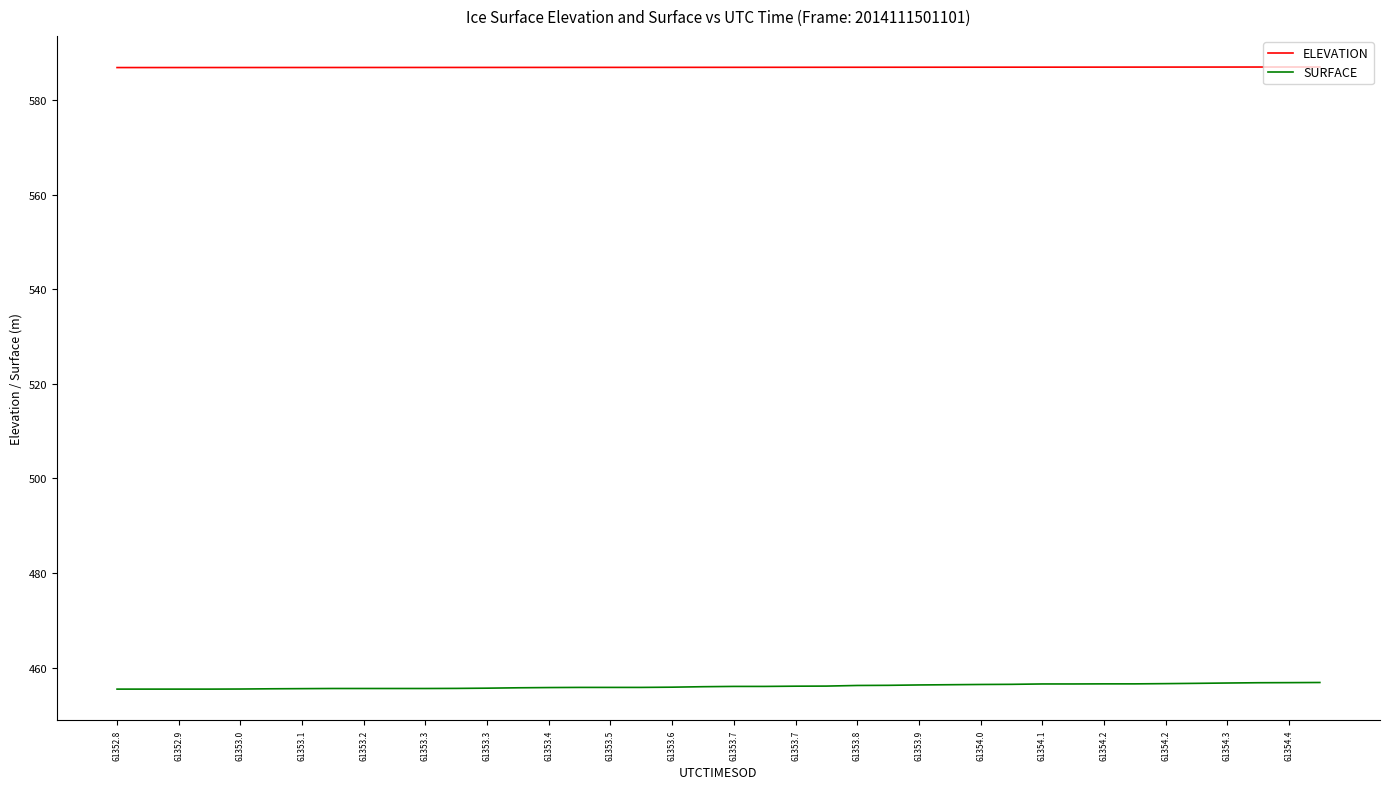

Which series has the largest total across all categories?

ELEVATION